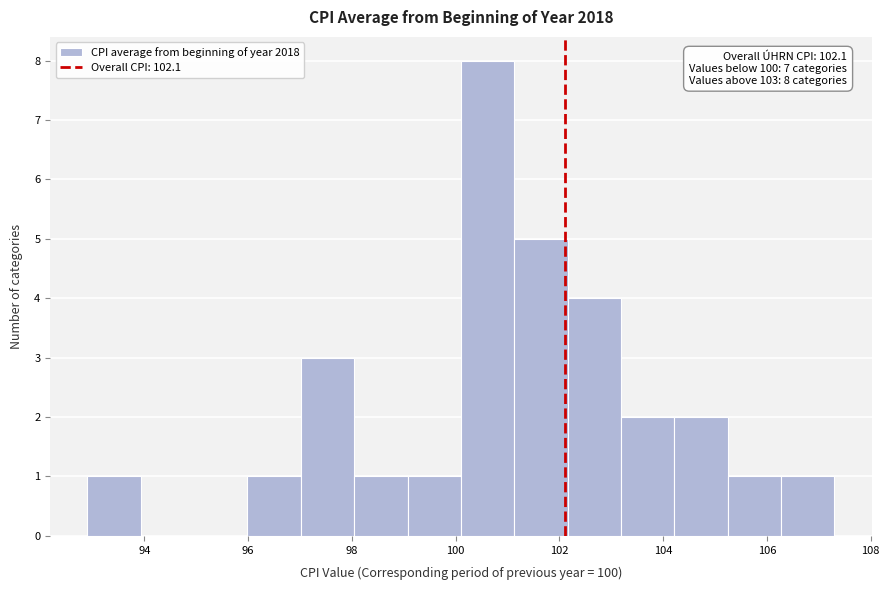

Over which range of the x-axis is the bar tallest?

100.2 to 101.2